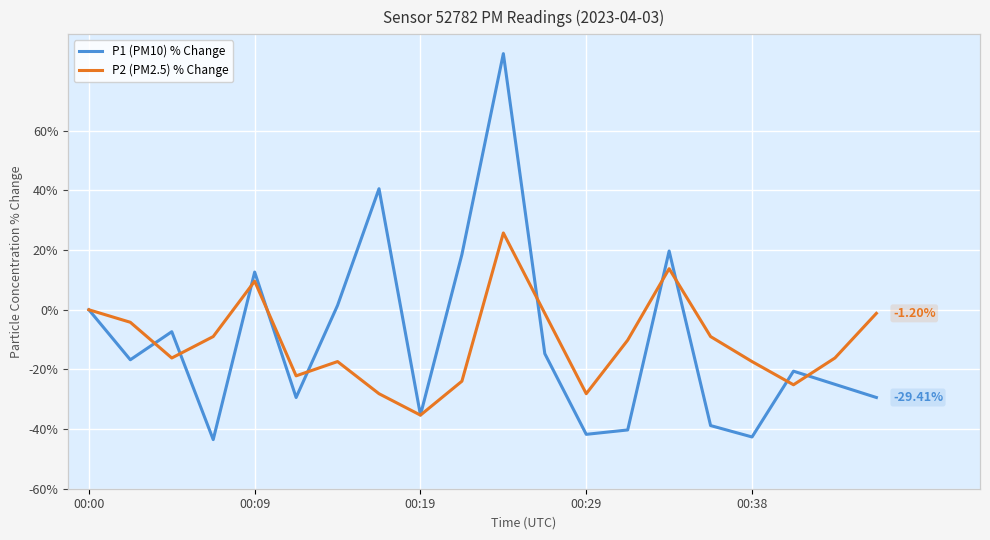

How many categories are shown in the chart?

20